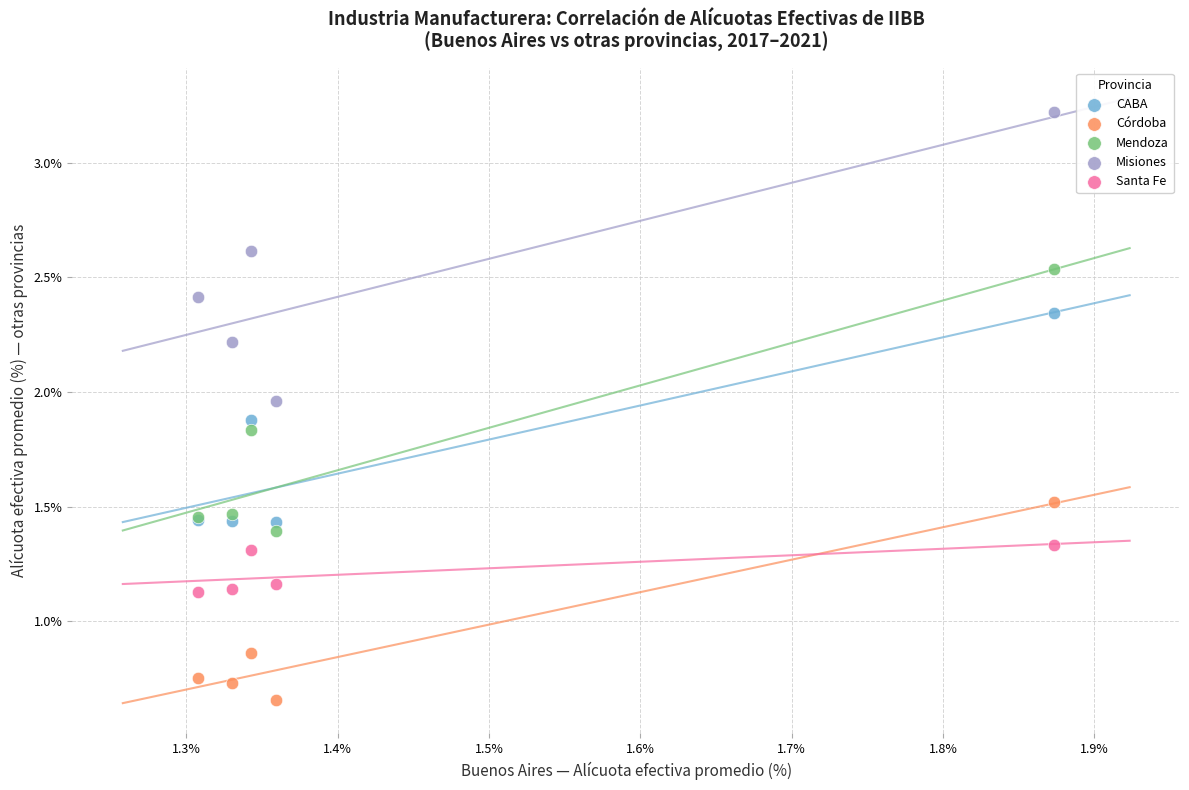

Which series reaches the maximum Y coordinate?

Misiones